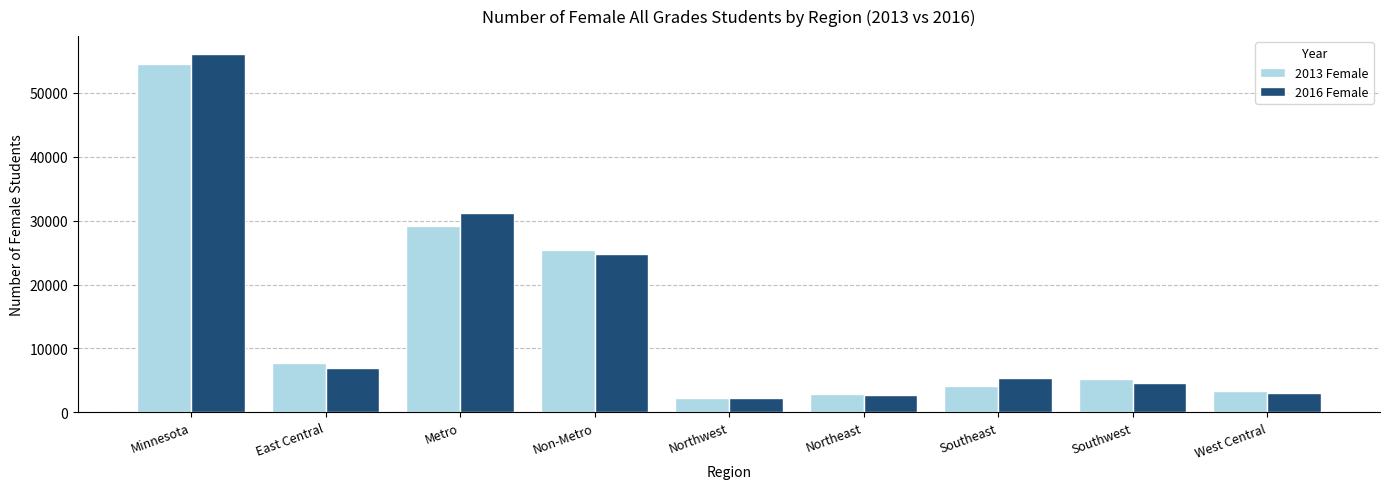

Which series changed the most between Metro and Southeast?

2016 Female